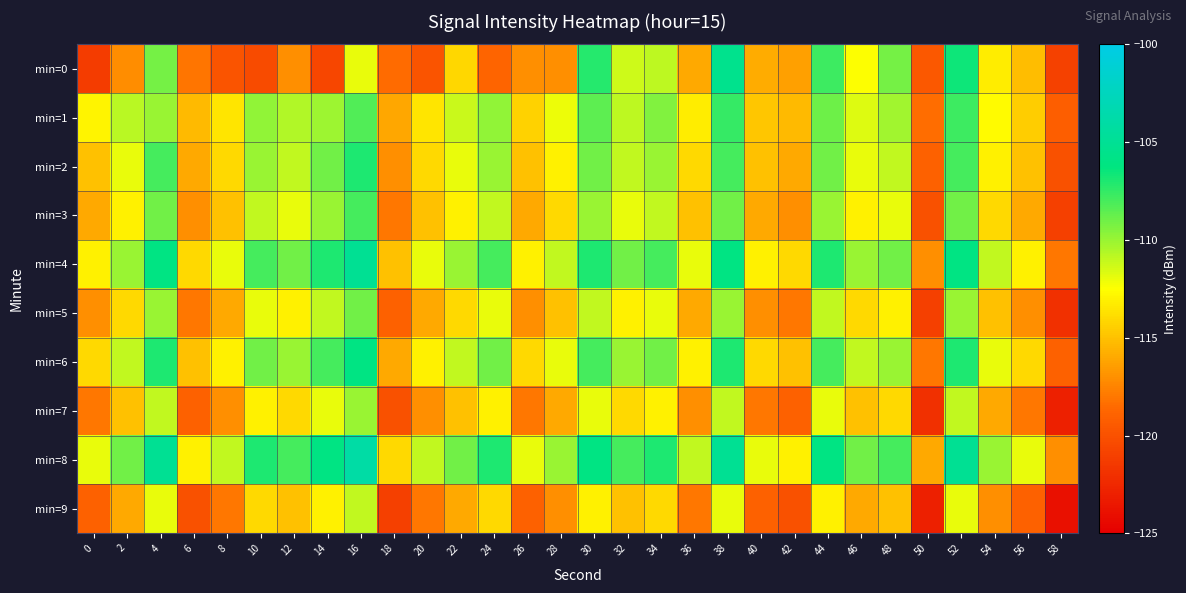

What is the difference between the highest and lowest values at 58?

7.0